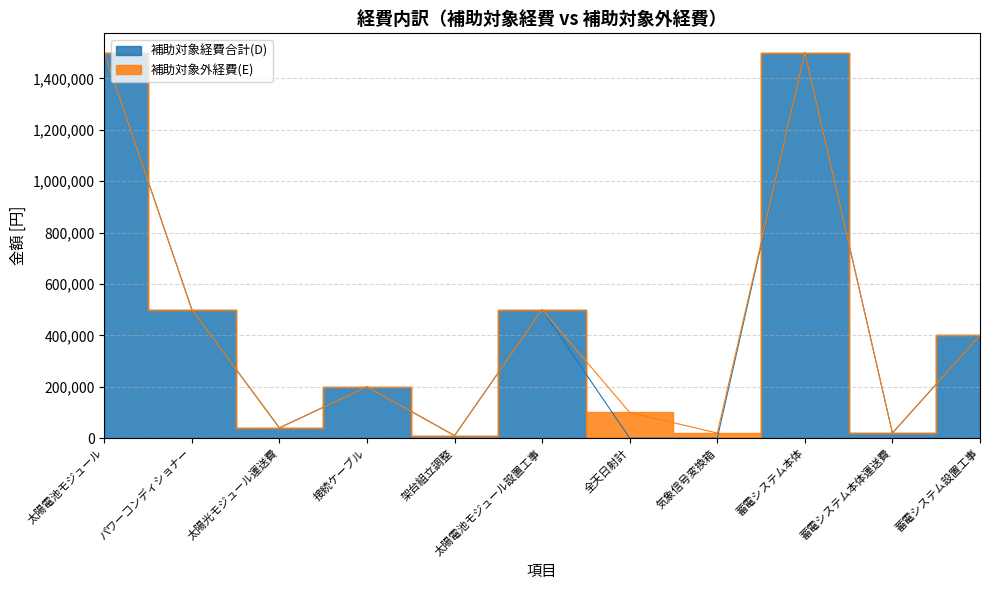

What position from the right is 蓄電システム設置工事?

1